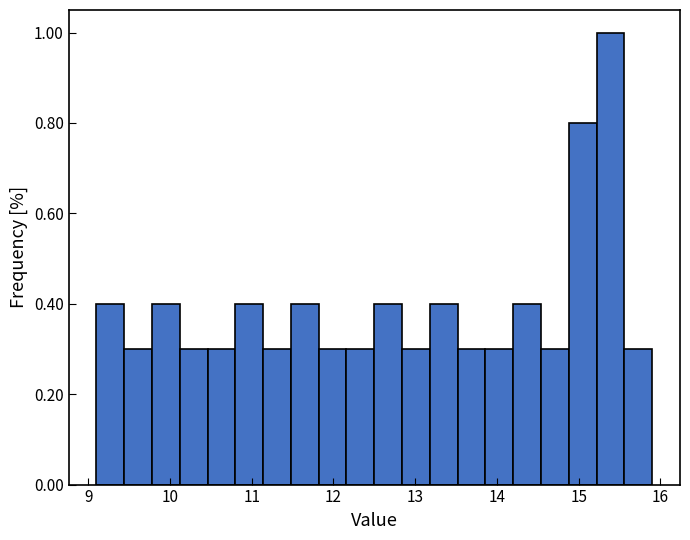

Around what value on the x-axis is the tallest bar? Give the approximate position of its centre, as read against the axis.

15.4